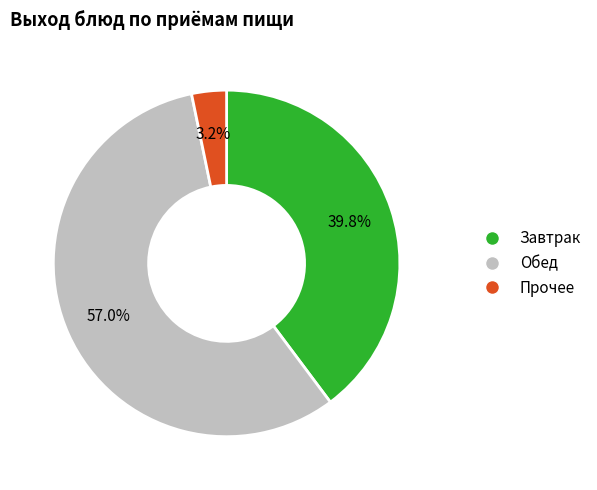

Does any single category account for the majority?

Yes